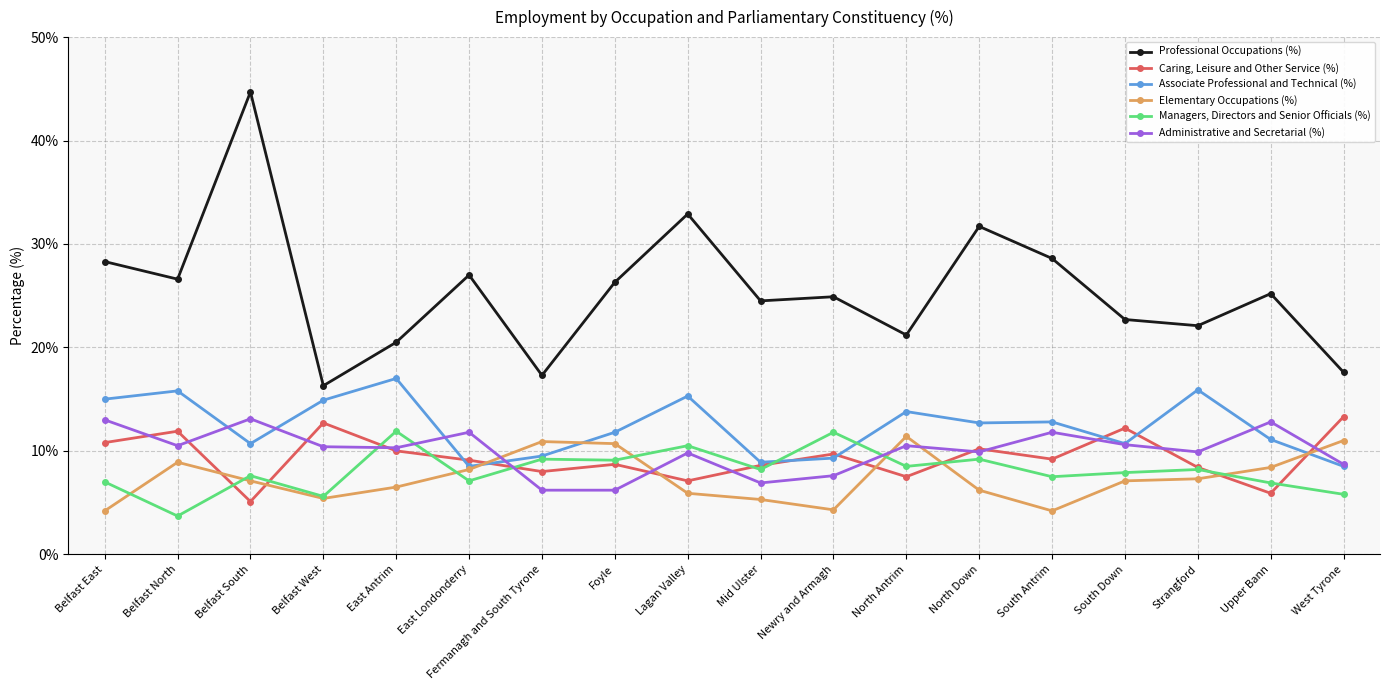

What is the label of the 17th point from the right?

Belfast North